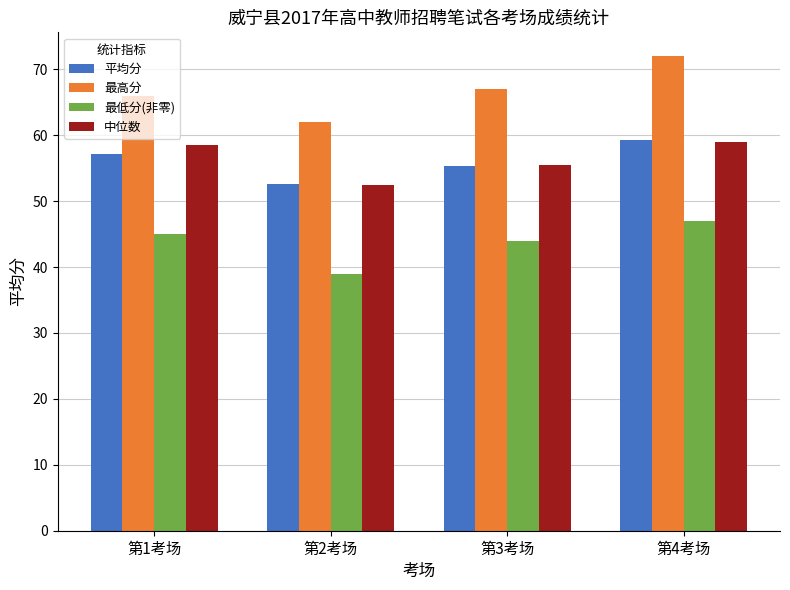

The 最高分 series shows 62.0 at 第2考场. True or false?

True